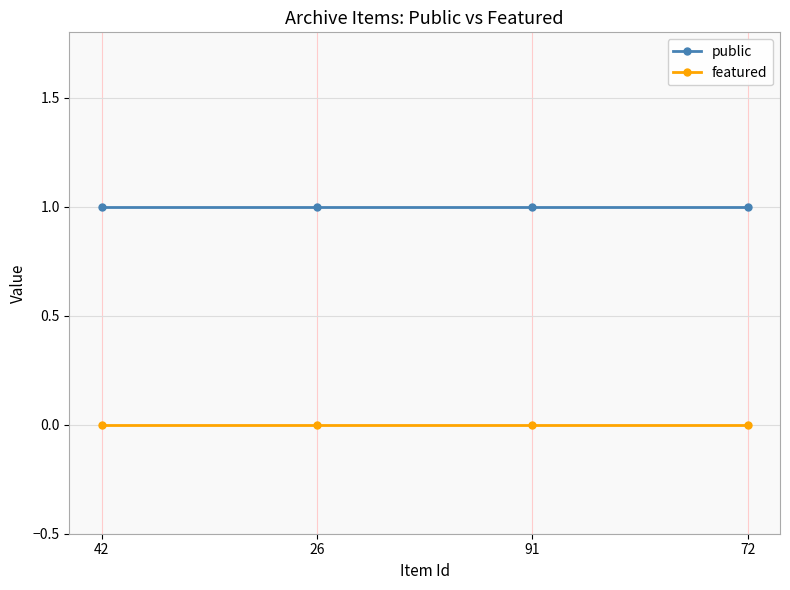

What is the sum of all public values?

4